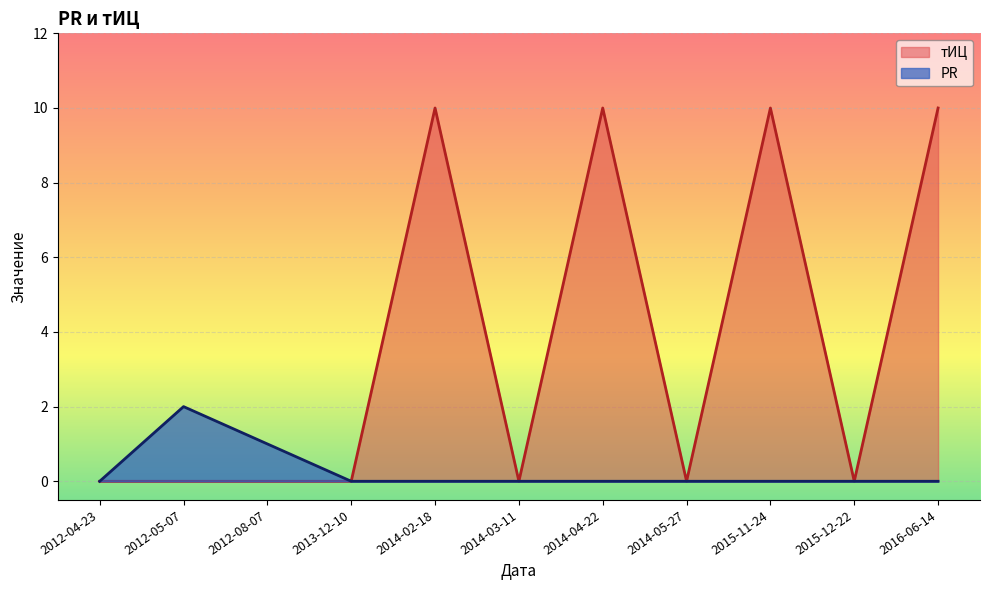

Which series has the widest spread of values?

тИЦ